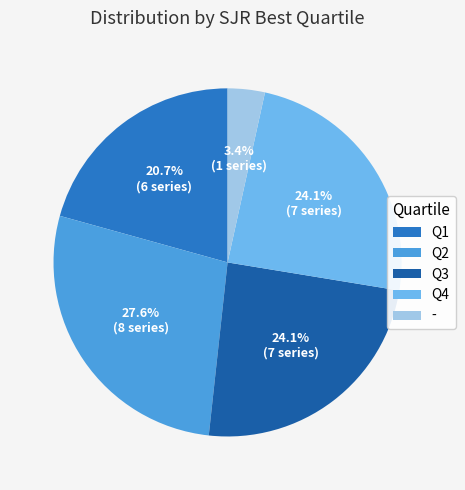

How much of the chart is everything except Q1?

79.3%